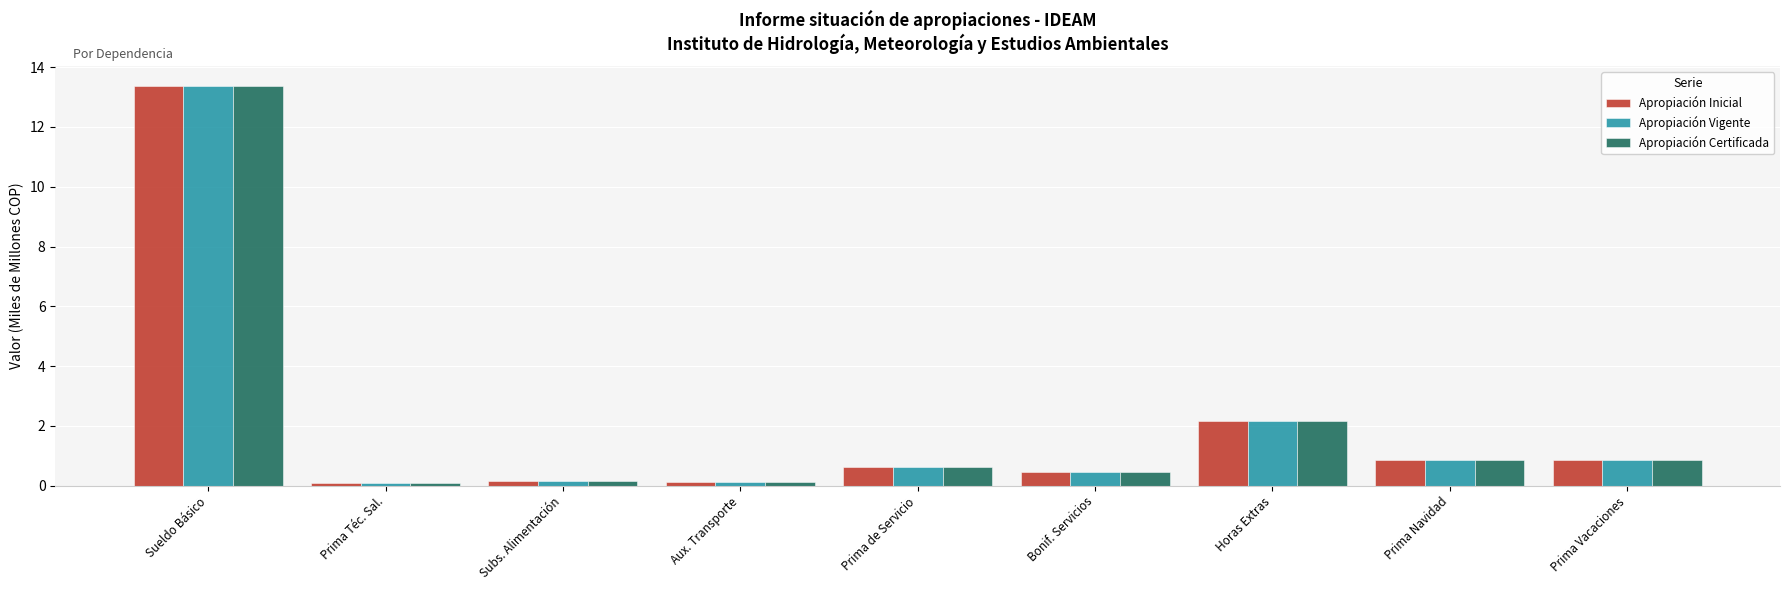

Where is Apropiación Certificada nearest to the value 6?

Horas Extras